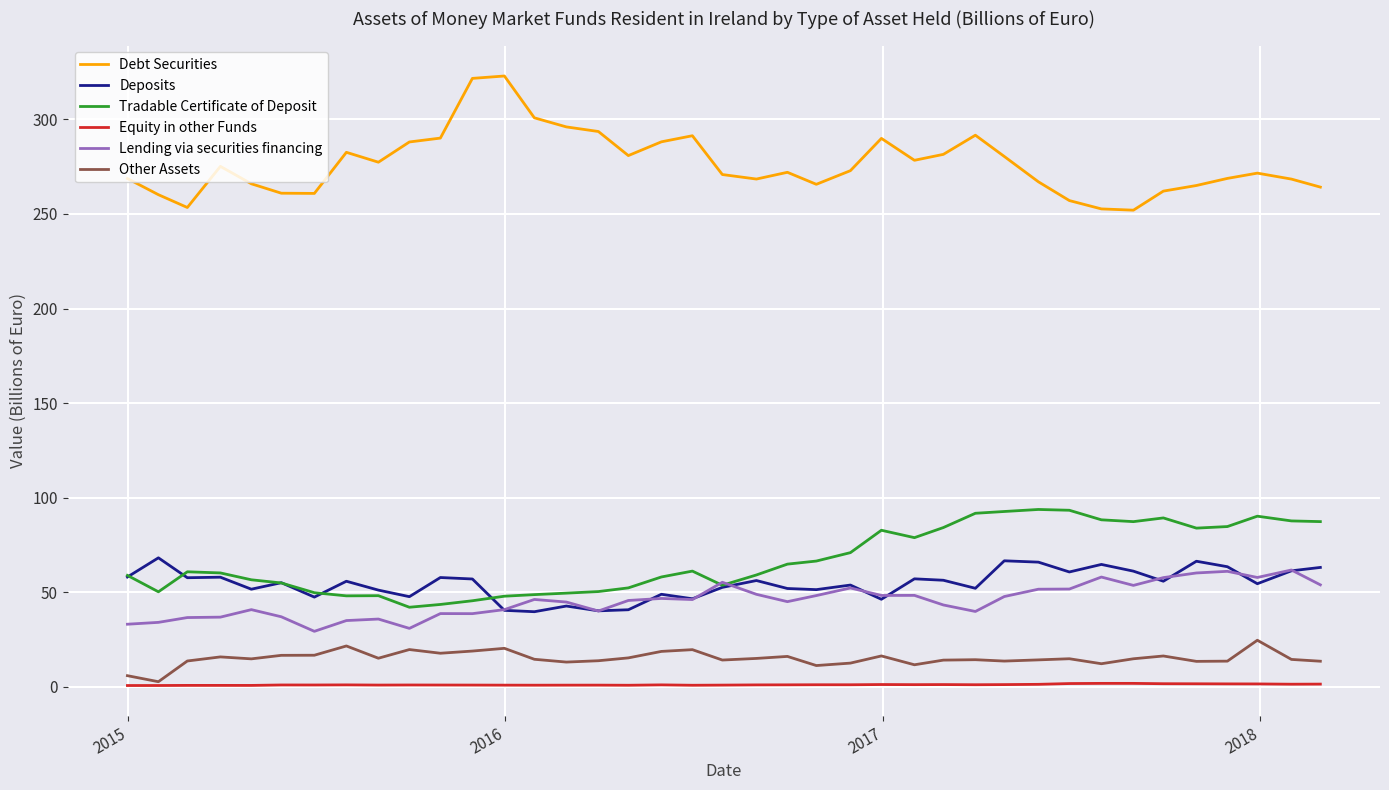

True or false: Other Assets and Deposits intersect in this chart.

False